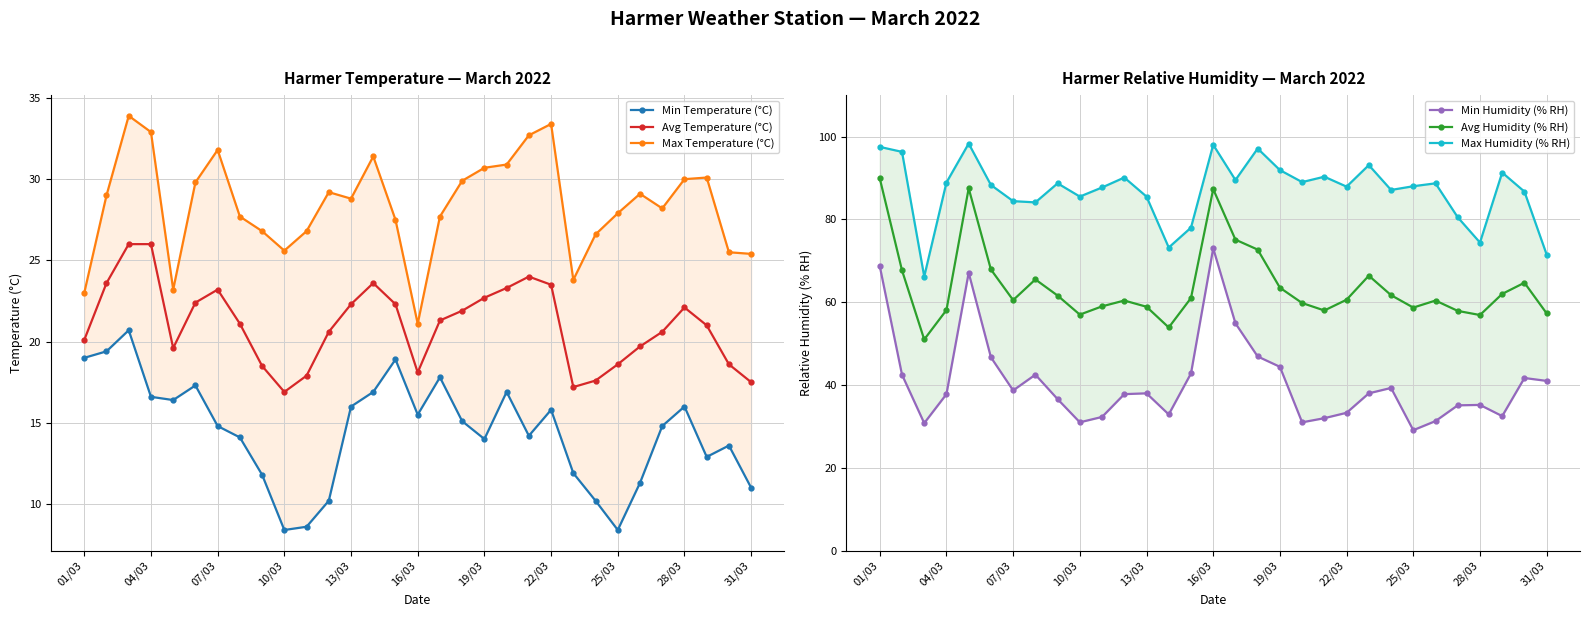

How many values in the Min Temperature (°C) series are below 14?

11